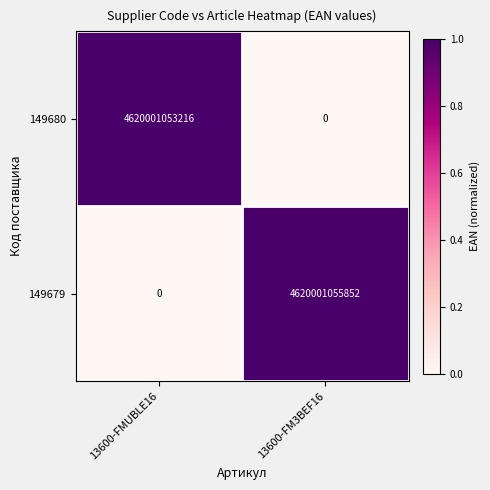

At which category does the chart reach its peak across all series?

13600-FM3BEF16